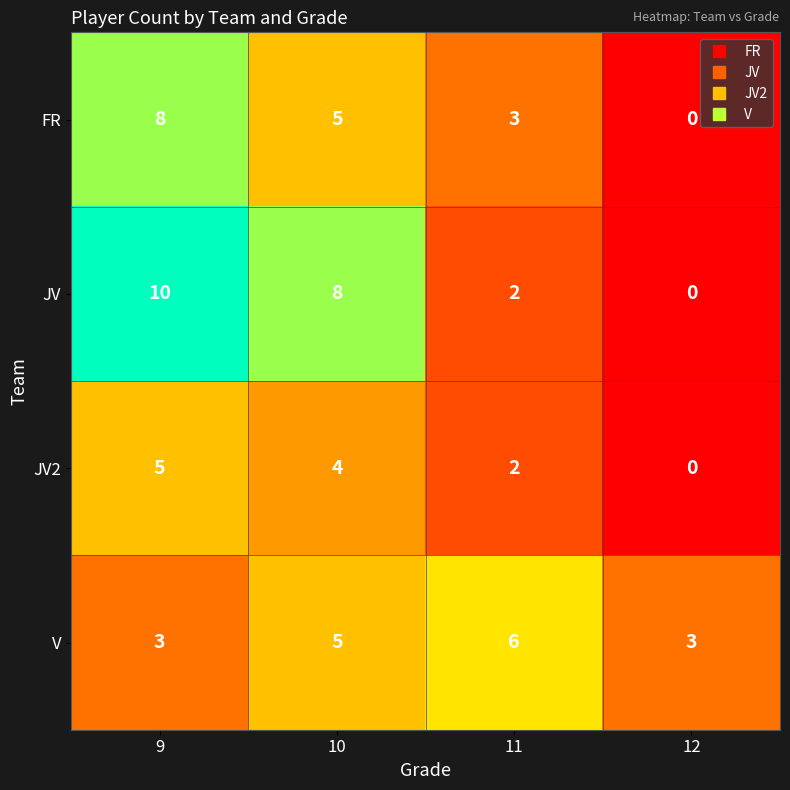

How many series are shown in this chart?

4